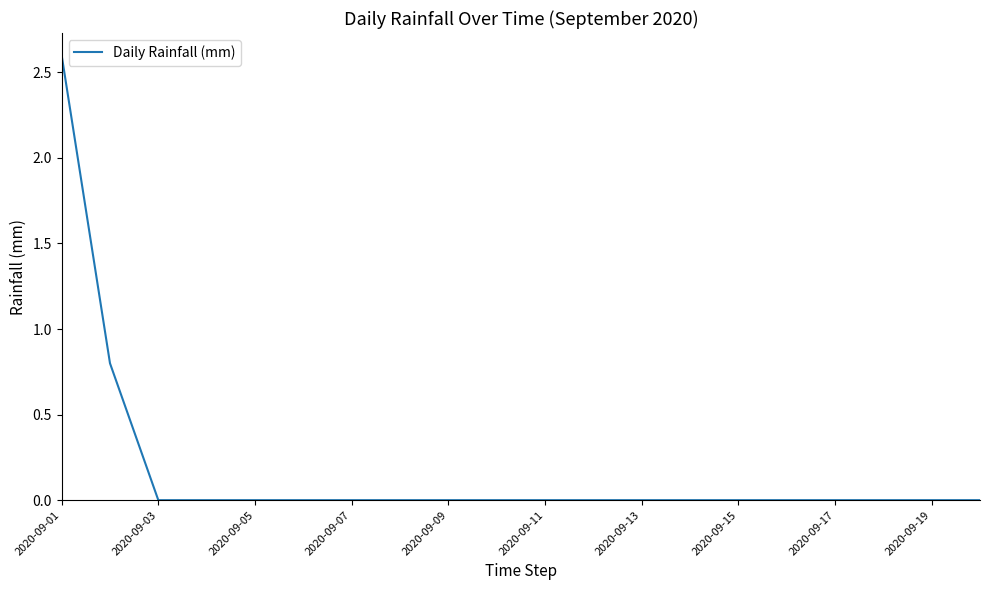

What is the greatest value displayed?

2.6